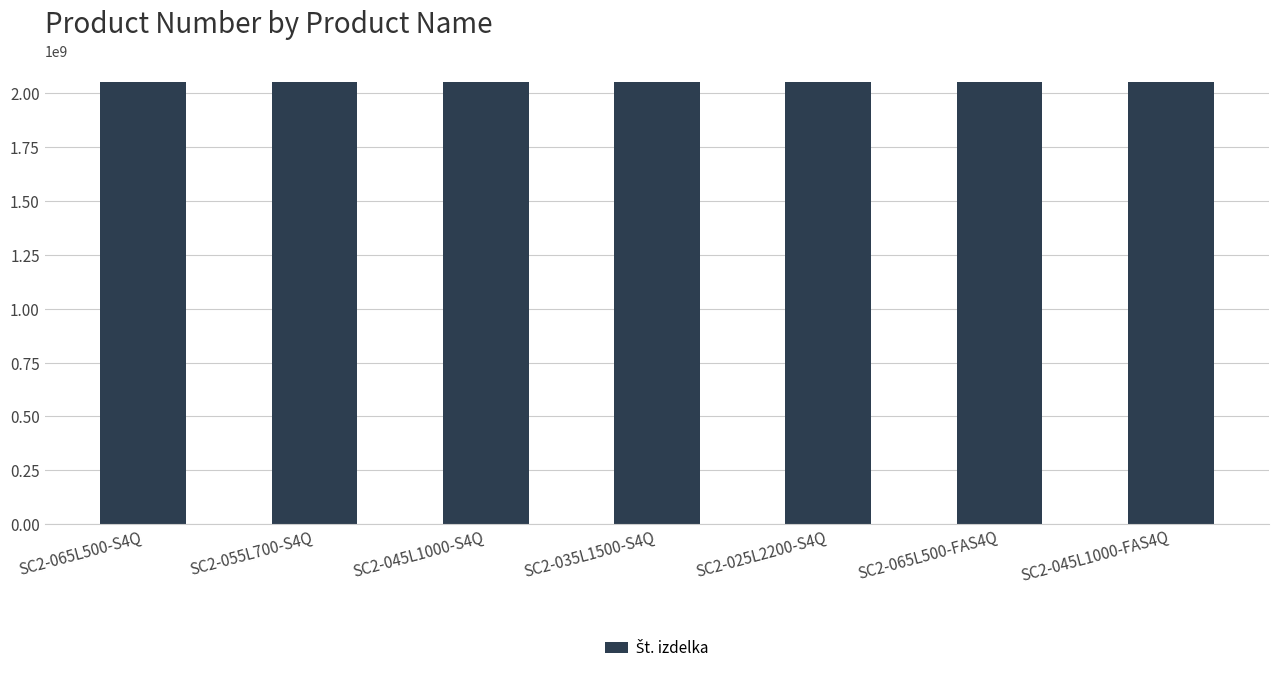

True or false: the data shows 1305707062 at SC2-065L500-FAS4Q.

False